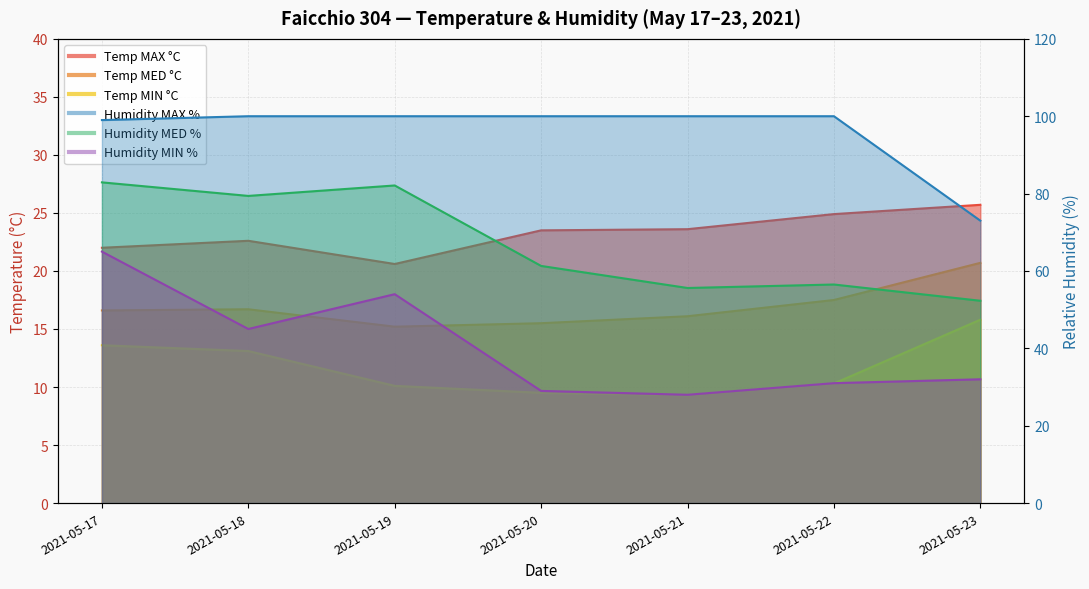

True or false: Temp MED °C and Humidity MED % cross at least once.

False